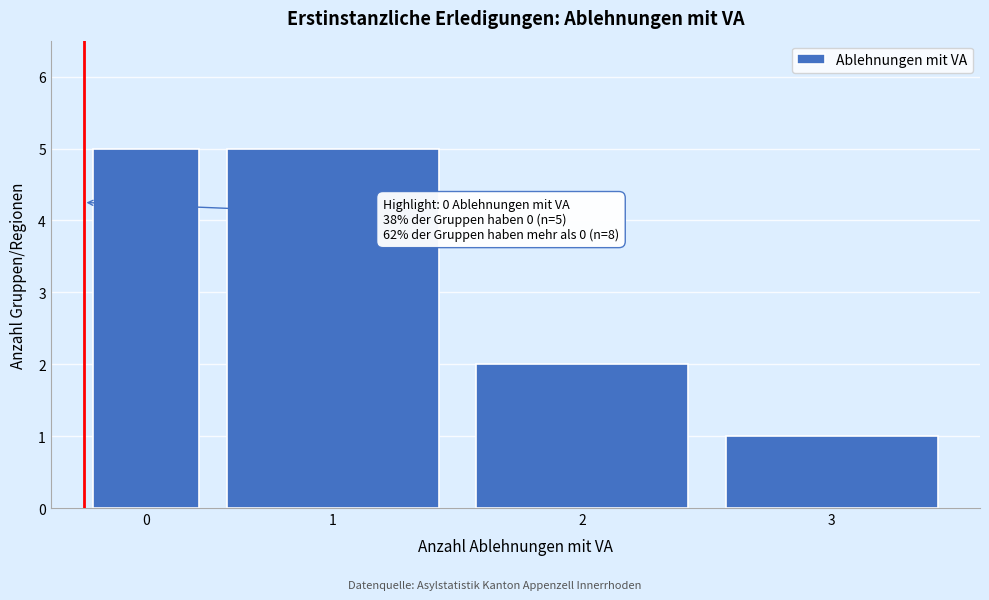

Reading right to left, transcribe all the data shown in this chart.

3=1	2=2	1=5	0=5